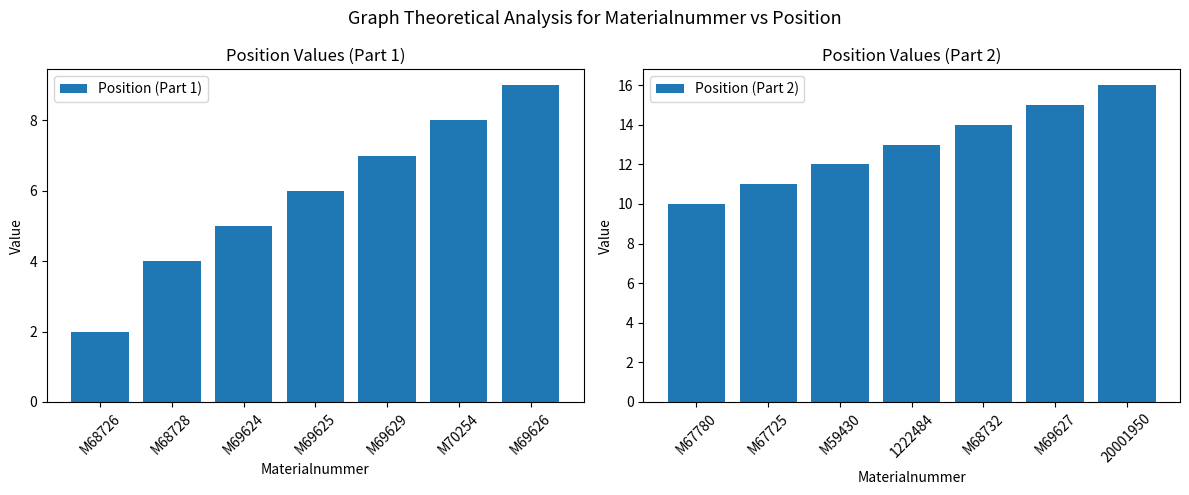

Are the bars horizontal?

No